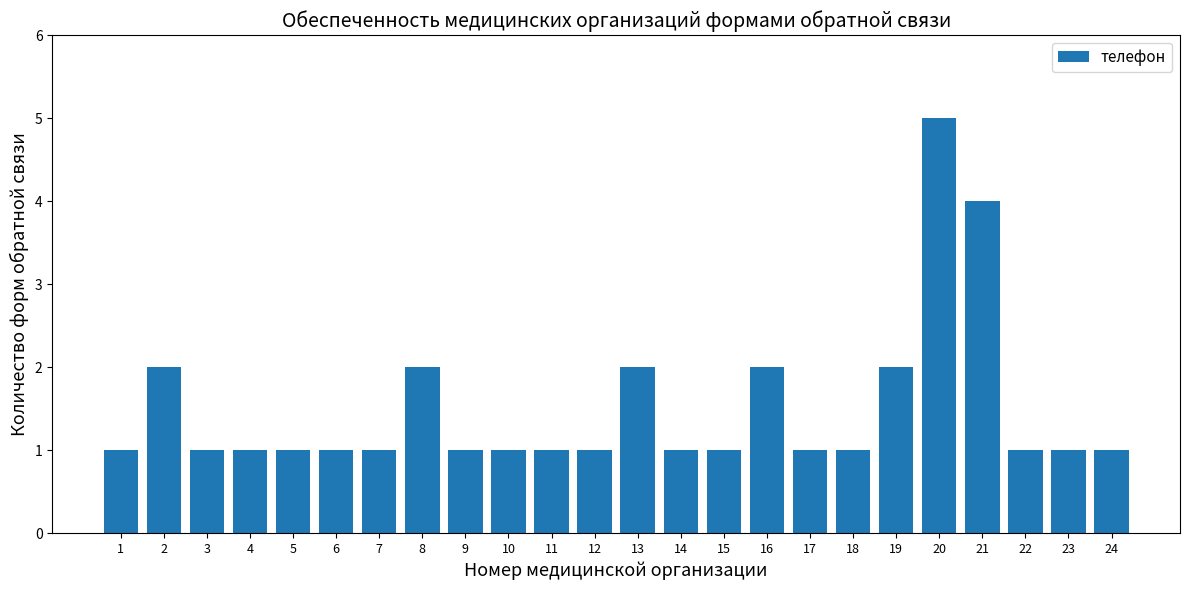

Reading left to right, what are all the values shown in this chart?

1	2	1	1	1	1	1	2	1	1	1	1	2	1	1	2	1	1	2	5	4	1	1	1